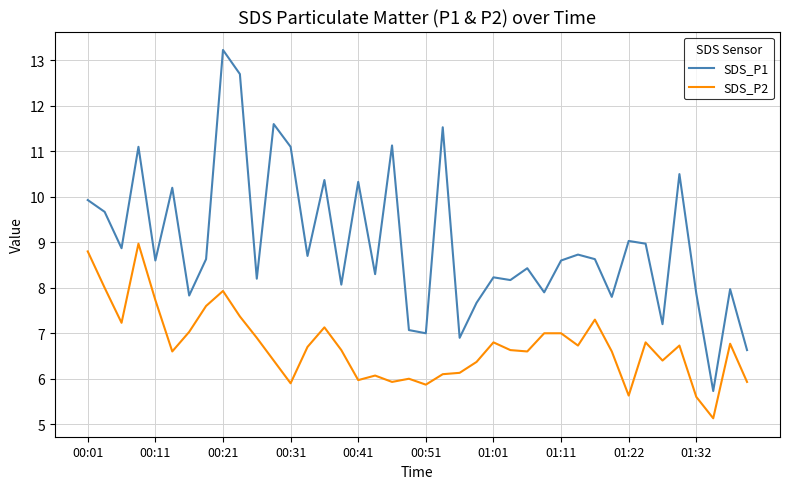

What is the greatest value displayed?

13.2